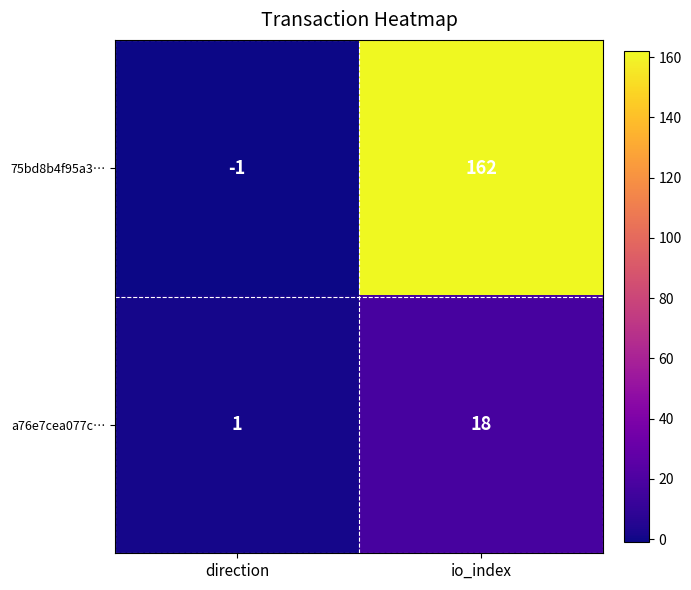

Between direction and io_index, which series saw the biggest shift?

75bd8b4f95a3…